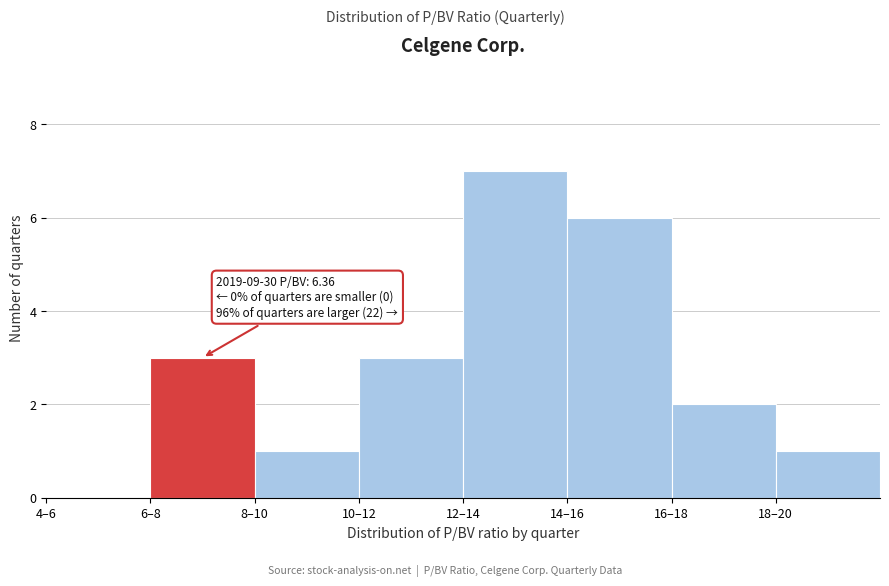

Reading left to right, extract all data points from this chart.

4–6=0	6–8=3	8–10=1	10–12=3	12–14=7	14–16=6	16–18=2	18–20=1